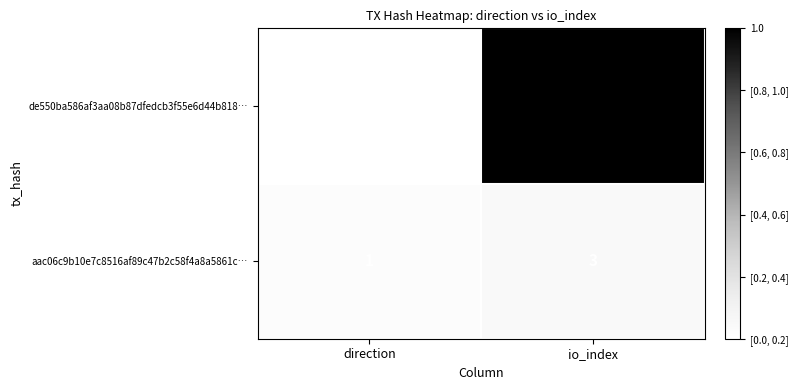

How many series are shown in this chart?

2